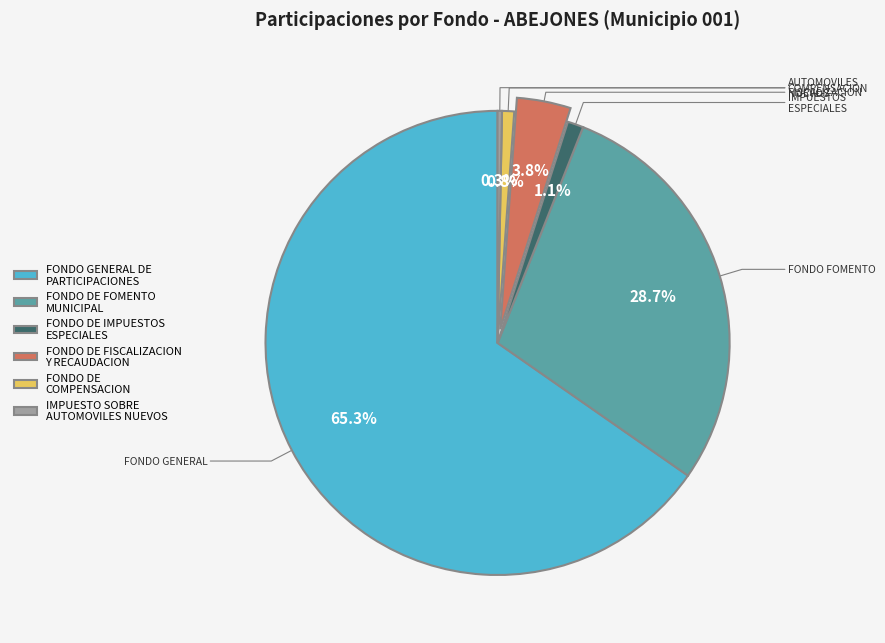

Does IMPUESTO SOBRE AUTOMOVILES NUEVOS represent more than half of the total?

No